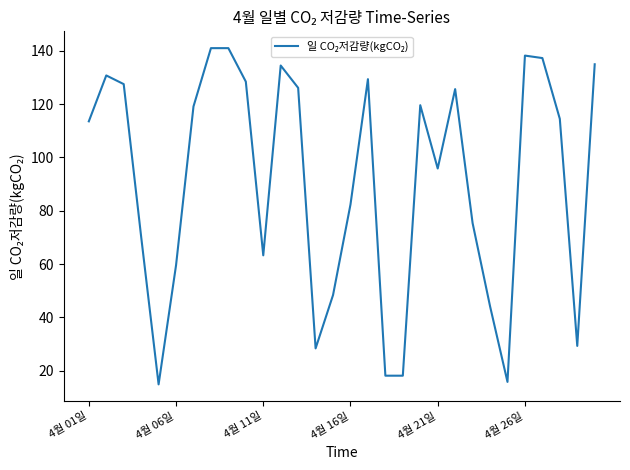

What is the maximum value shown in the chart?

141.0